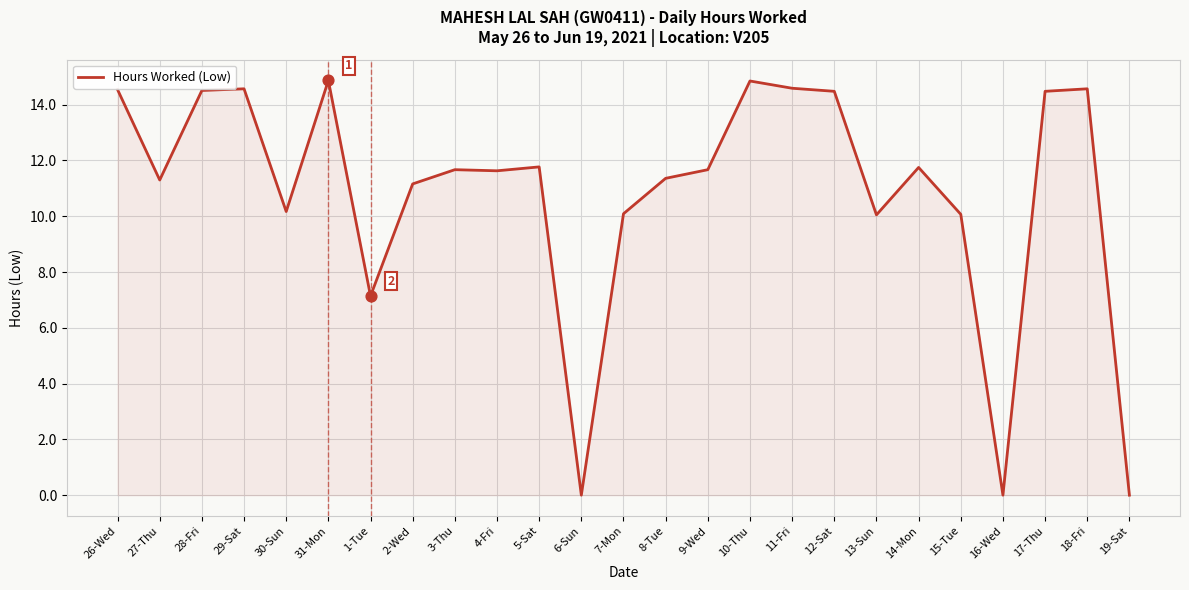

What is the change in value from 12-Sat to 19-Sat?

-14.5